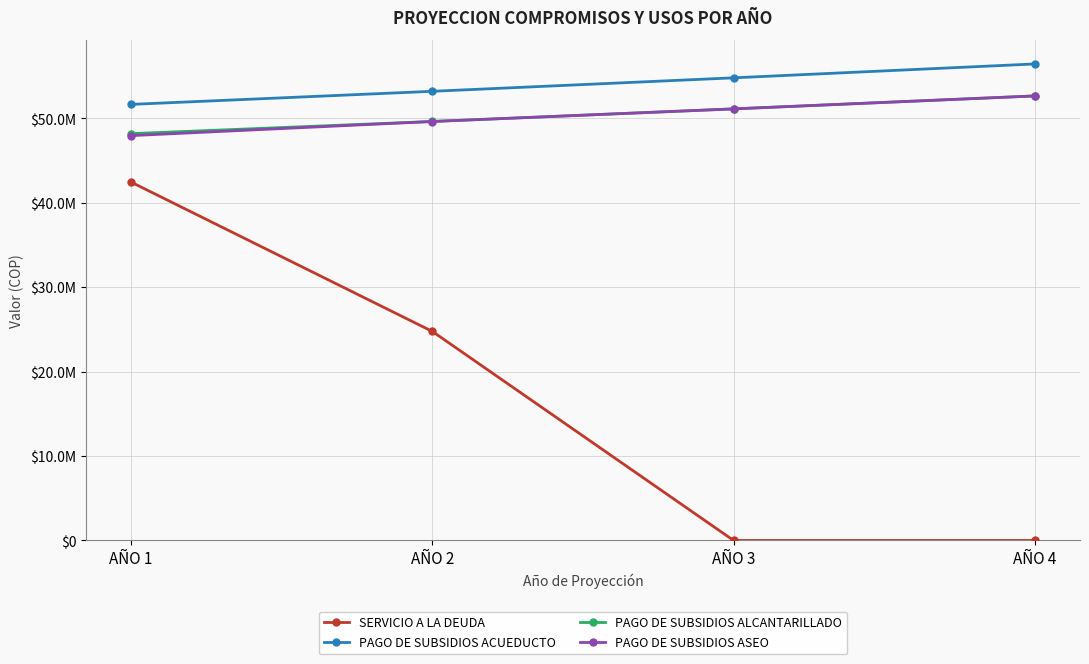

What is the greatest value displayed?

56463389